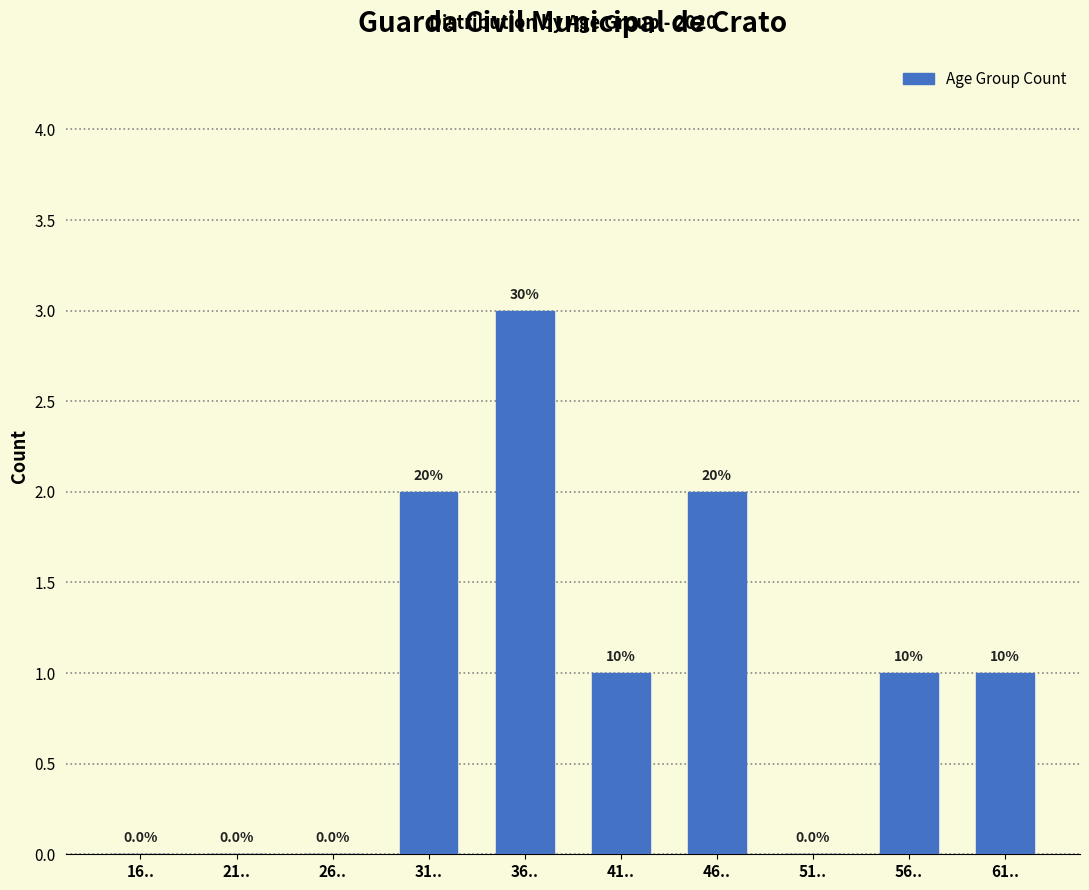

Are the bars horizontal?

No